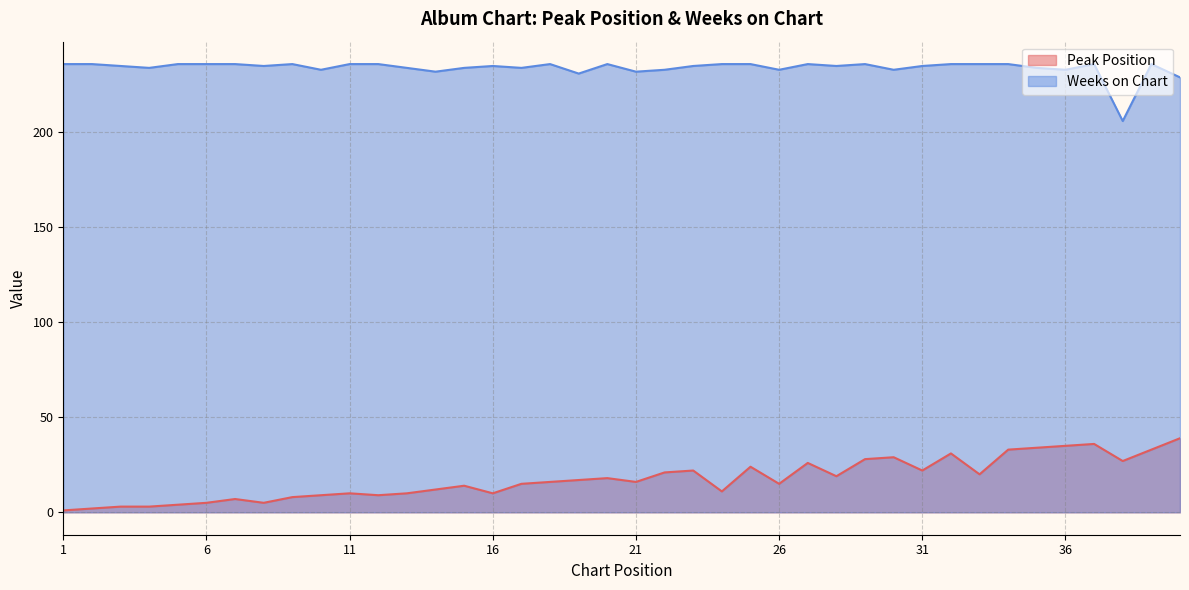

True or false: Weeks on Chart has a value of 236 at 37.

True